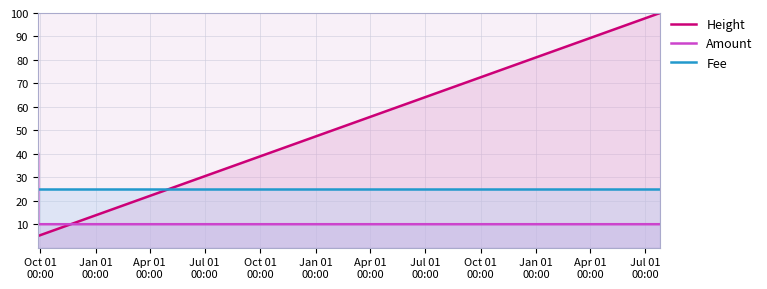

What is the difference between the maximum and minimum values in the Height series?

95.0